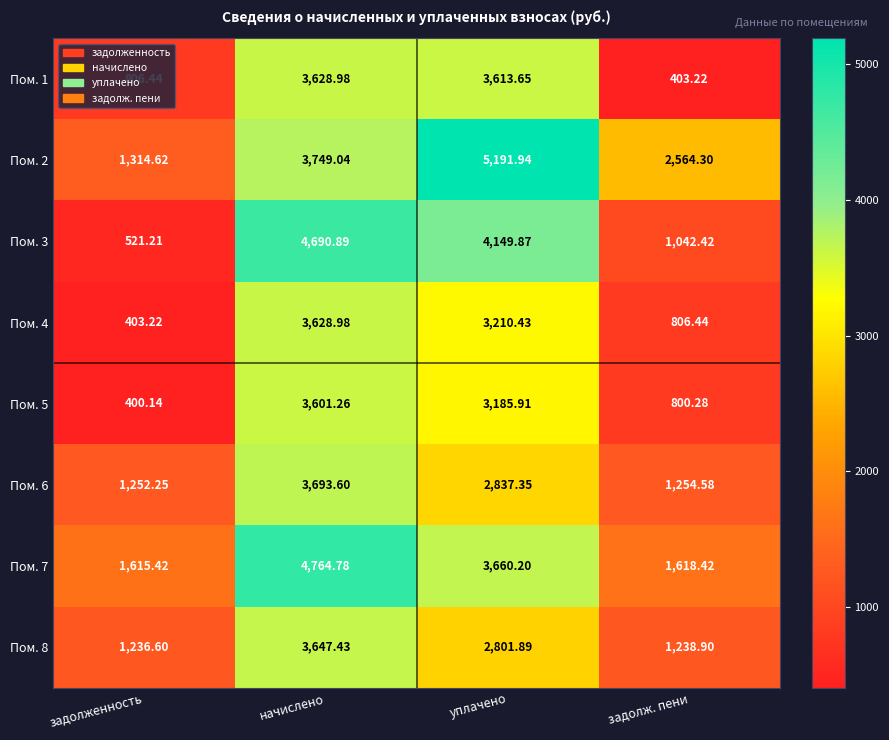

Which series has the largest range (max minus min)?

Пом. 3